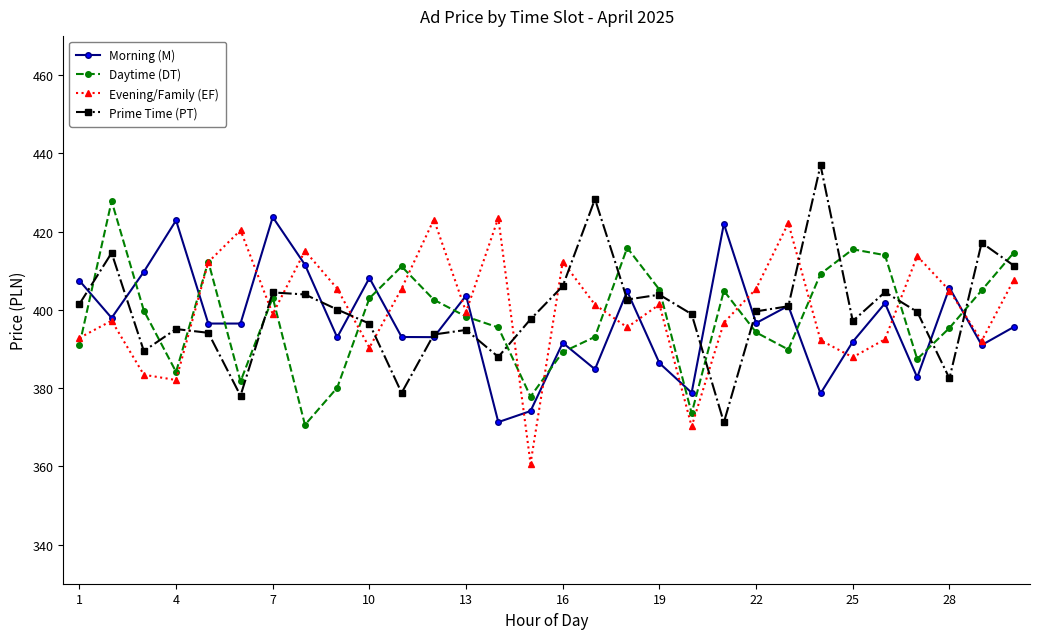

What is the smallest value displayed?

360.7